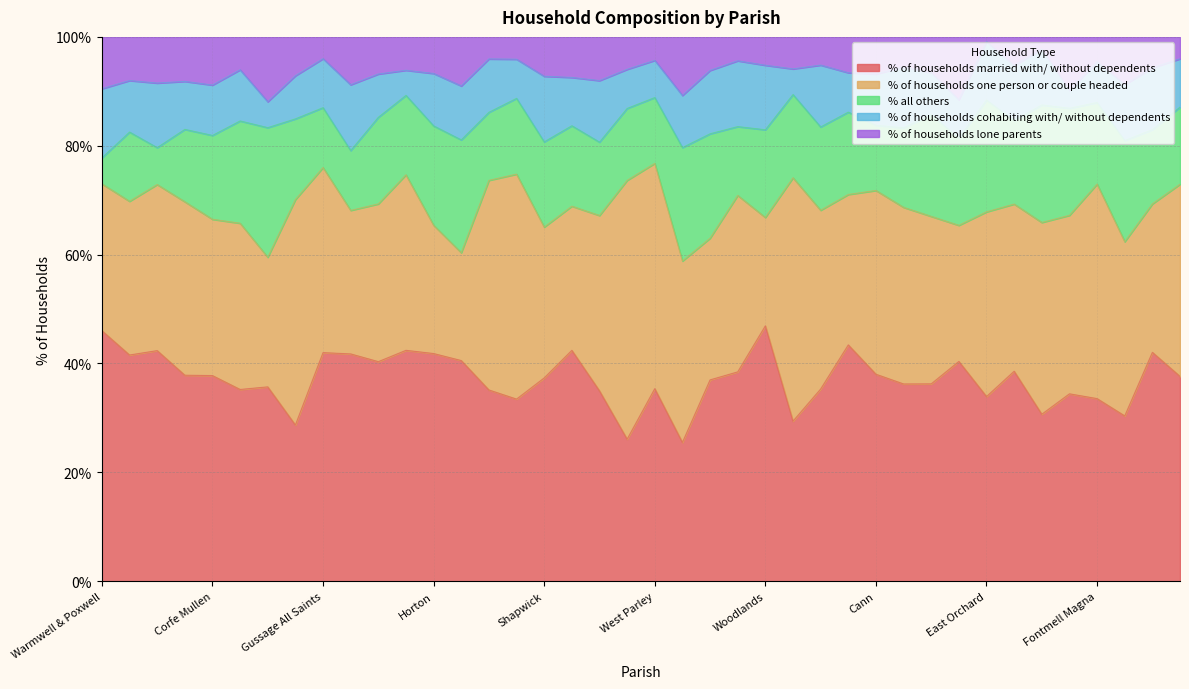

At how many categories does at least one series exceed 5?

40